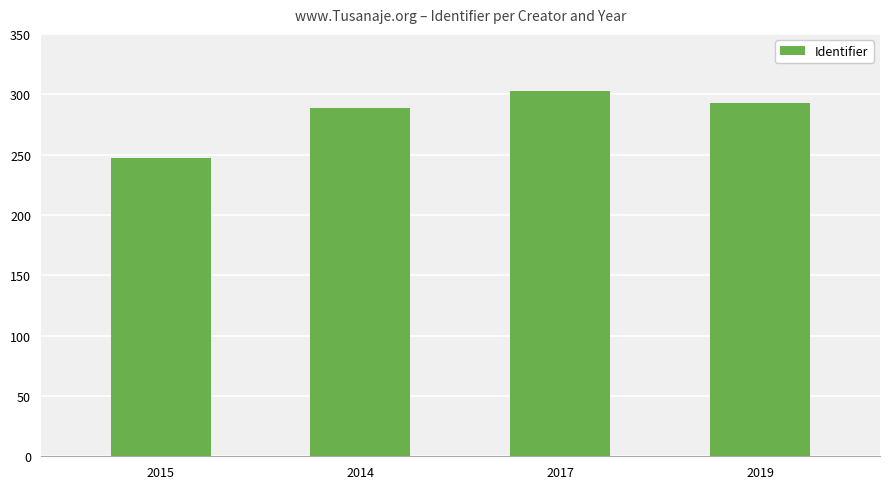

True or false: the data shows 289 at 2014.

True